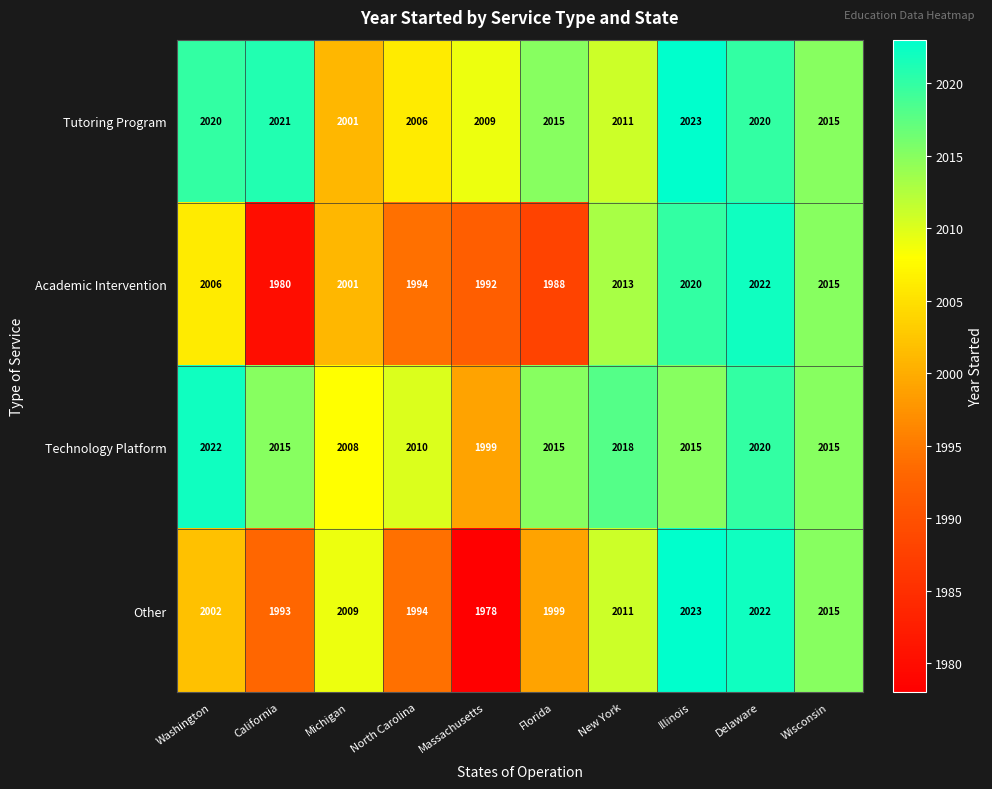

How many data points does each series have?

10